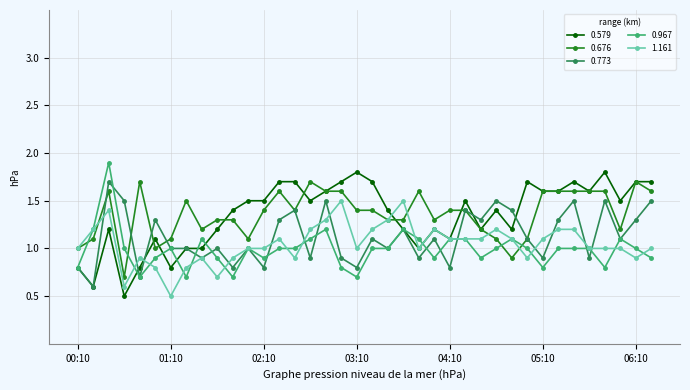

What is the value of the 0.773 point at the 35th from the left?

1.5